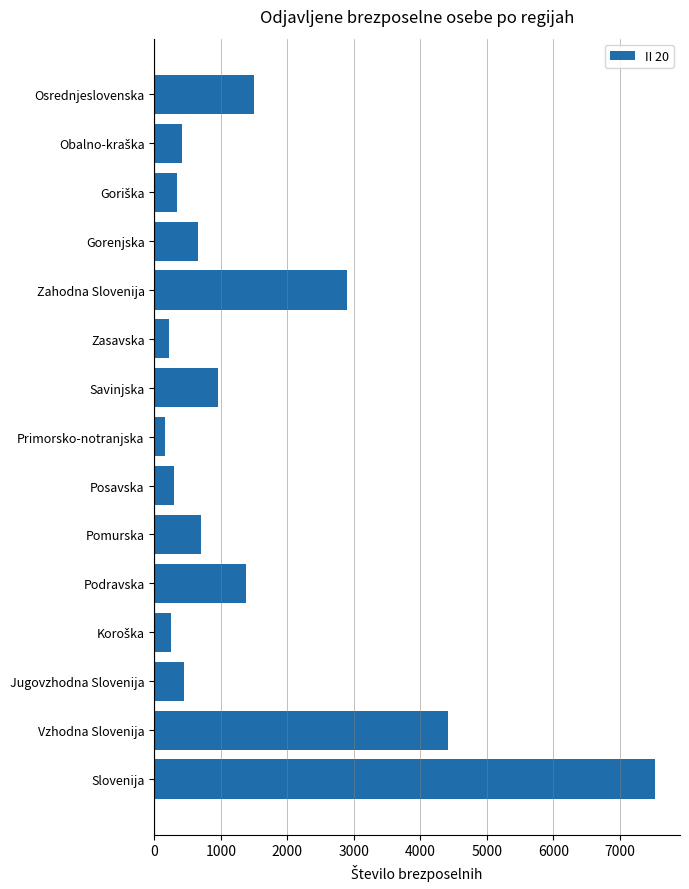

What is the difference between the maximum and minimum values?

7369